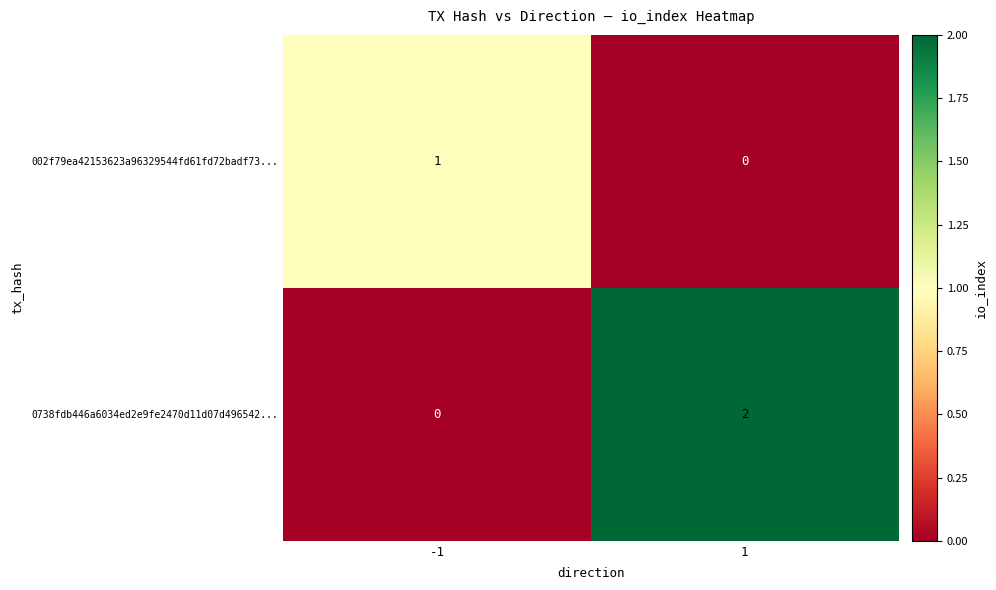

Reading left to right, extract all data points from this chart.

002f79ea42153623a96329544fd61fd72badf73...: -1=1	1=0
0738fdb446a6034ed2e9fe2470d11d07d496542...: -1=0	1=2